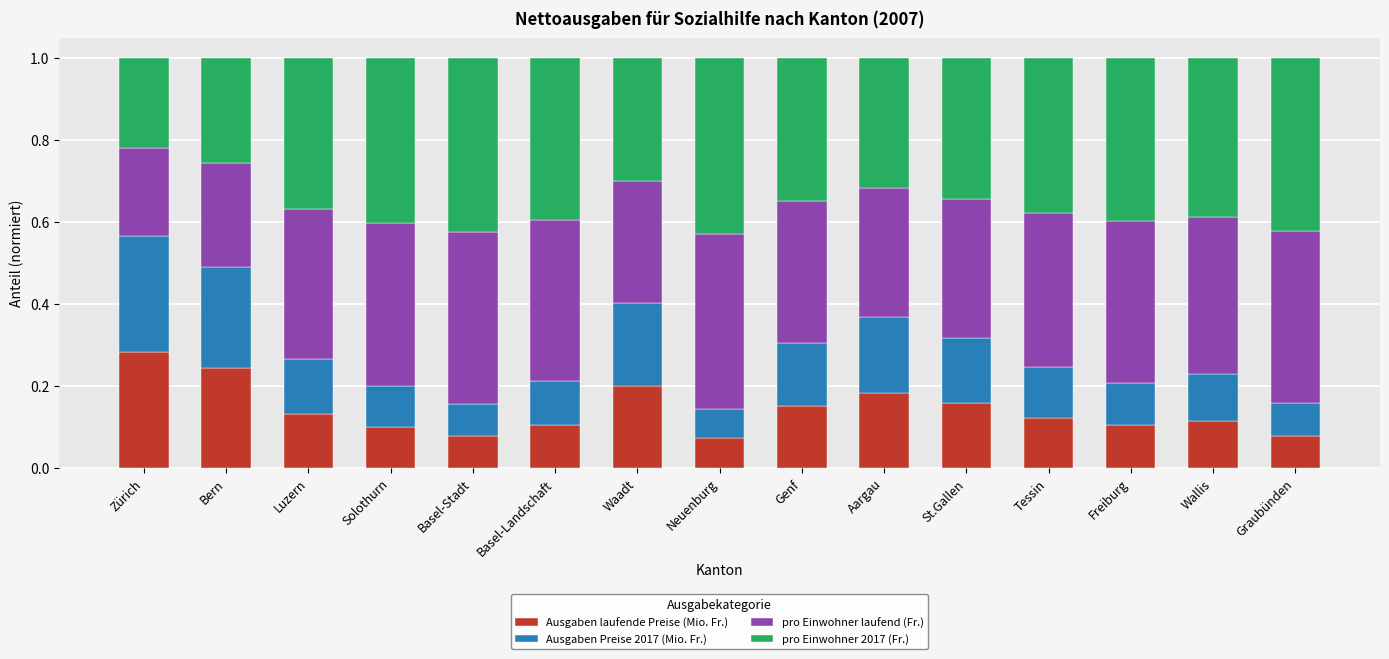

What is the total value across all series at Luzern?

1.0